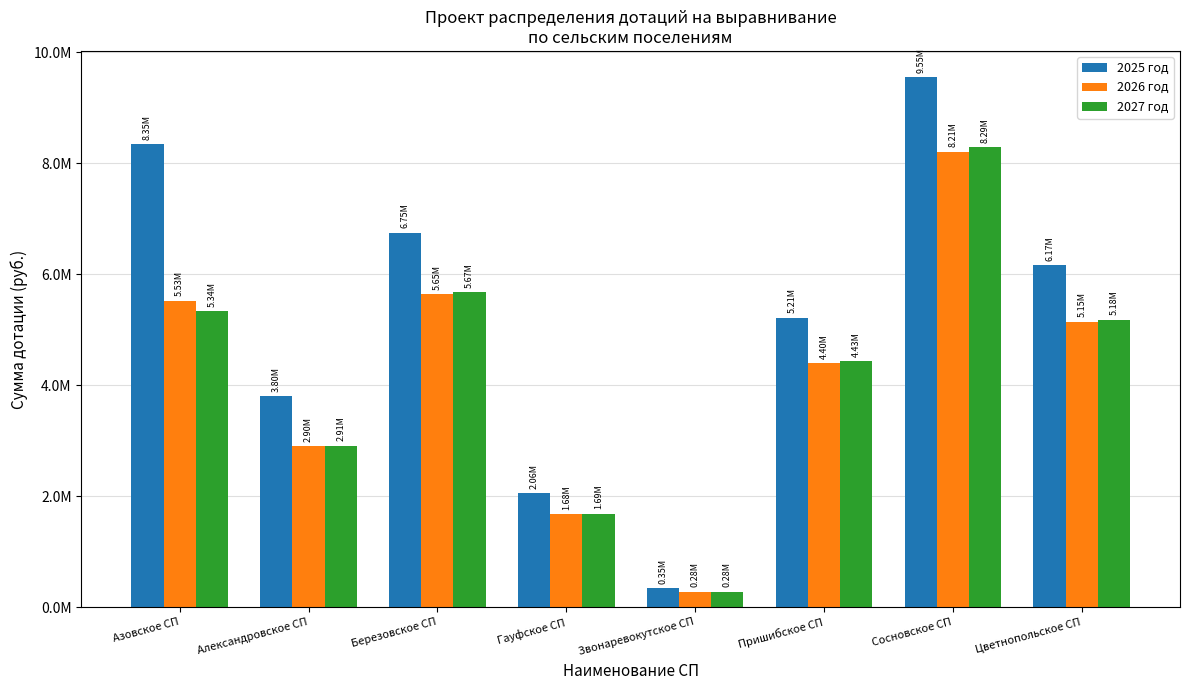

What are all the series names shown in the legend?

2025 год, 2026 год, 2027 год